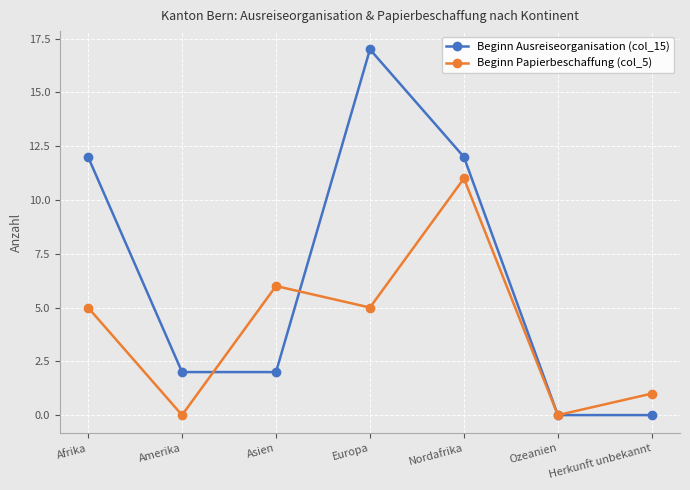

List the series in order of their peak value, lowest first.

Beginn Papierbeschaffung (col_5), Beginn Ausreiseorganisation (col_15)